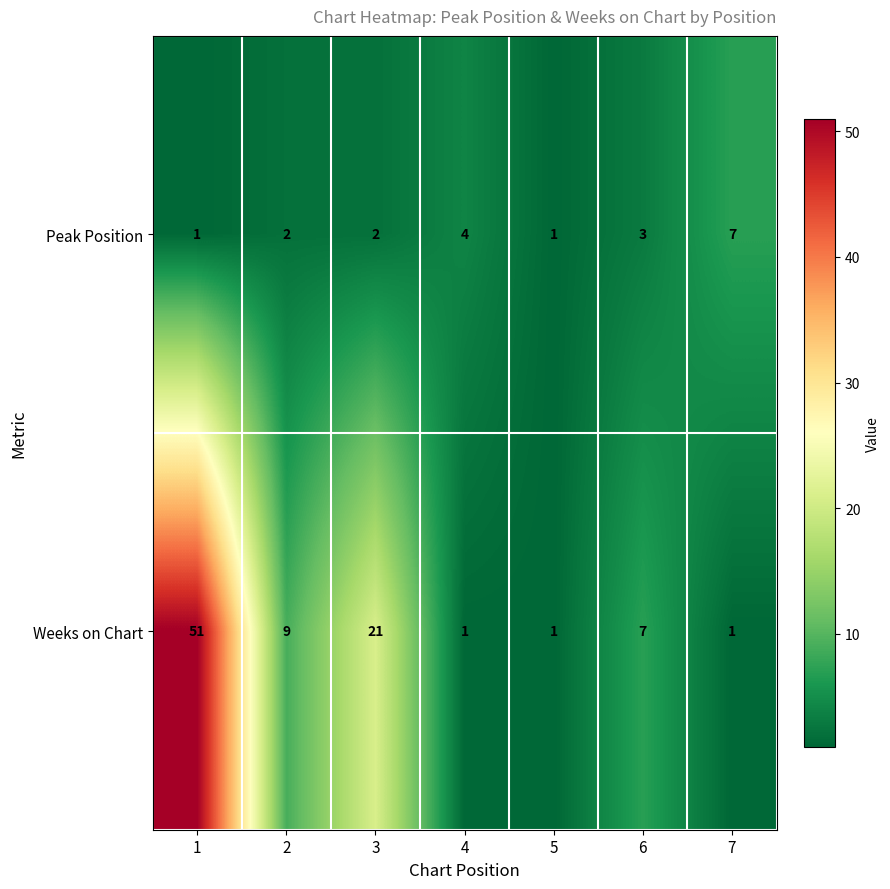

At 2, list the series in order from smallest to largest.

Peak Position, Weeks on Chart